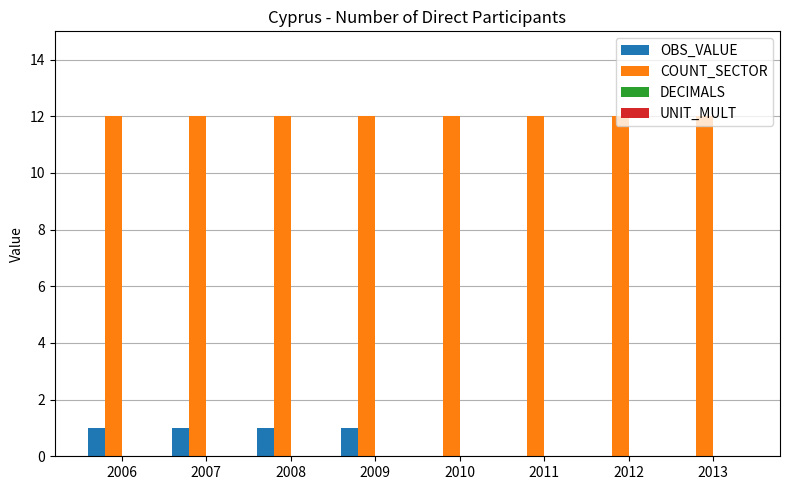

What is the sum of all OBS_VALUE values?

4